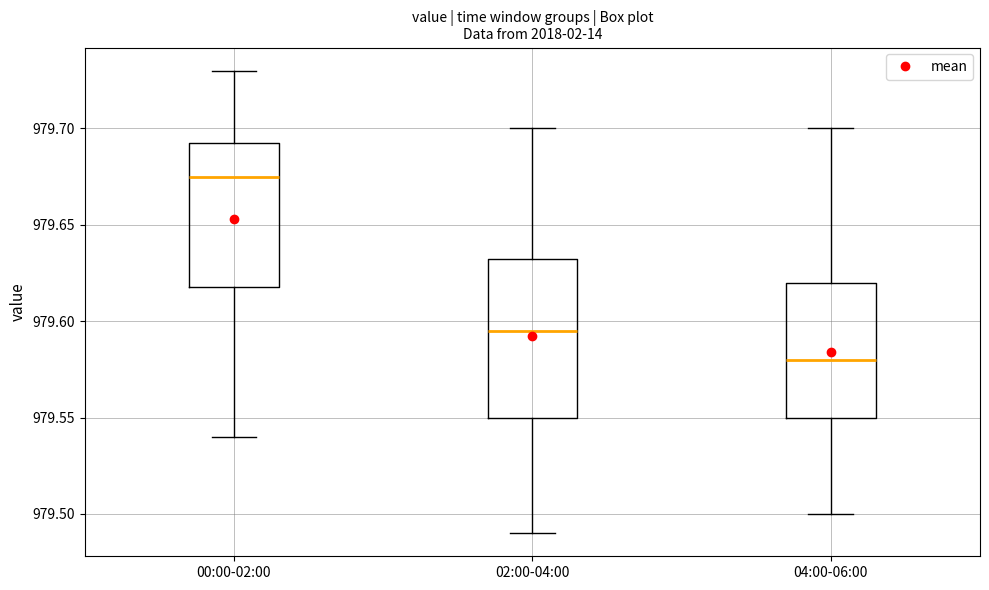

Which box is the tallest, from its lower edge to its upper edge?

02:00-04:00